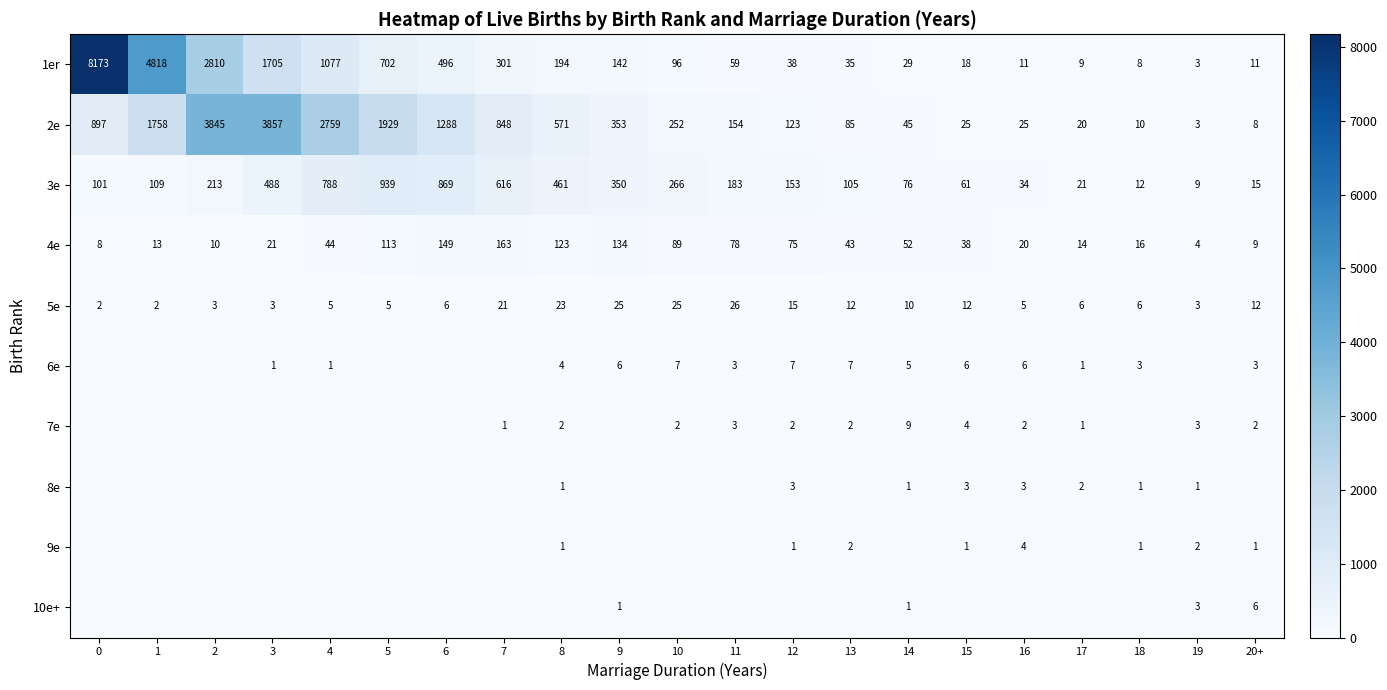

What is the total value across all series at 15?

168